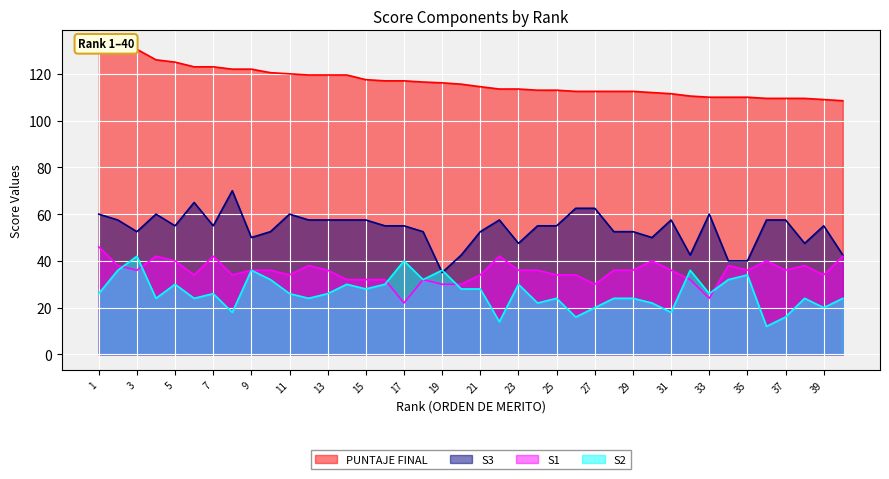

Reading left to right, extract all data points from this chart.

S1: 1=46.0	2=38.0	3=36.0	4=42.0	5=40.0	6=34.0	7=42.0	8=34.0	9=36.0	10=36.0	11=34.0	12=38.0	13=36.0	14=32.0	15=32.0	16=32.0	17=22.0	18=32.0	19=30.0	20=30.0	21=34.0	22=42.0	23=36.0	24=36.0	25=34.0	26=34.0	27=30.0	28=36.0	29=36.0	30=40.0	31=36.0	32=32.0	33=24.0	34=38.0	35=36.0	36=40.0	37=36.0	38=38.0	39=34.0	40=42.0
S2: 1=26.0	2=36.0	3=42.0	4=24.0	5=30.0	6=24.0	7=26.0	8=18.0	9=36.0	10=32.0	11=26.0	12=24.0	13=26.0	14=30.0	15=28.0	16=30.0	17=40.0	18=32.0	19=36.0	20=28.0	21=28.0	22=14.0	23=30.0	24=22.0	25=24.0	26=16.0	27=20.0	28=24.0	29=24.0	30=22.0	31=18.0	32=36.0	33=26.0	34=32.0	35=34.0	36=12.0	37=16.0	38=24.0	39=20.0	40=24.0
S3: 1=60.0	2=57.5	3=52.5	4=60.0	5=55.0	6=65.0	7=55.0	8=70.0	9=50.0	10=52.5	11=60.0	12=57.5	13=57.5	14=57.5	15=57.5	16=55.0	17=55.0	18=52.5	19=35.0	20=42.5	21=52.5	22=57.5	23=47.5	24=55.0	25=55.0	26=62.5	27=62.5	28=52.5	29=52.5	30=50.0	31=57.5	32=42.5	33=60.0	34=40.0	35=40.0	36=57.5	37=57.5	38=47.5	39=55.0	40=42.5
PUNTAJE FINAL: 1=132.0	2=131.5	3=130.5	4=126.0	5=125.0	6=123.0	7=123.0	8=122.0	9=122.0	10=120.5	11=120.0	12=119.5	13=119.5	14=119.5	15=117.5	16=117.0	17=117.0	18=116.5	19=116.2	20=115.6	21=114.5	22=113.5	23=113.5	24=113.0	25=113.0	26=112.5	27=112.5	28=112.5	29=112.5	30=112.0	31=111.5	32=110.5	33=110.0	34=110.0	35=110.0	36=109.5	37=109.5	38=109.5	39=109.0	40=108.5